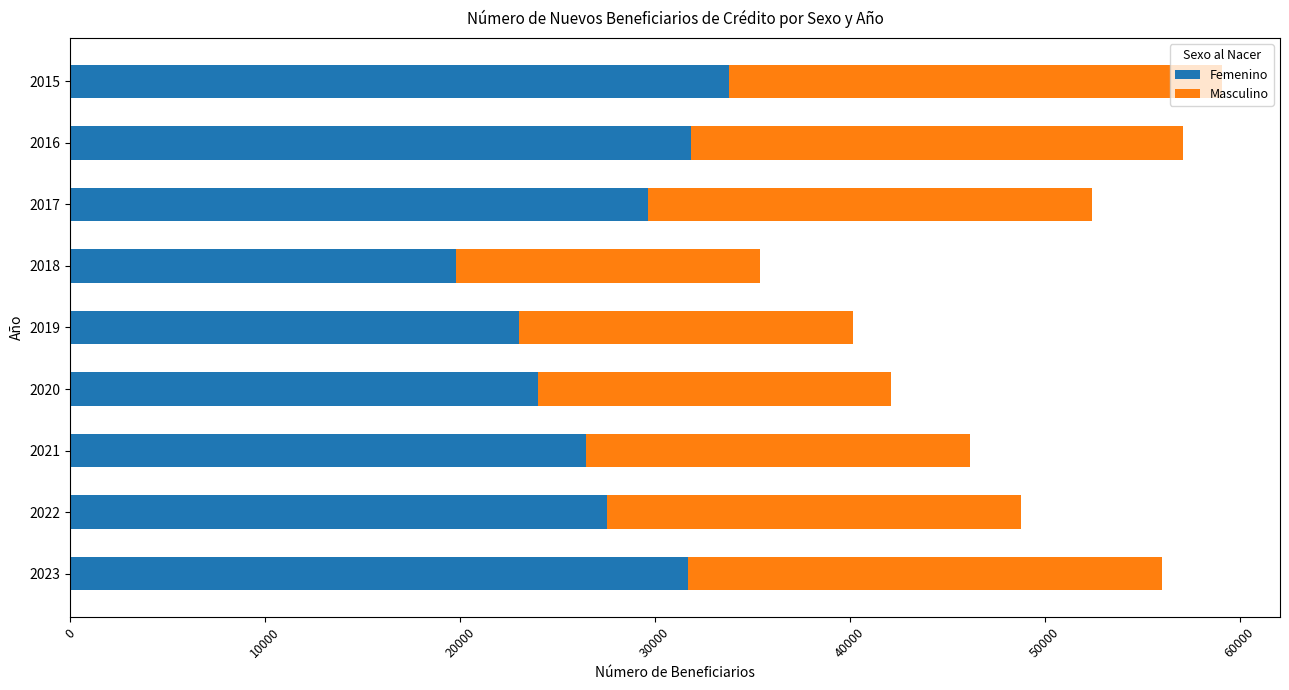

The value of Femenino at 2019 is 32801. True or false?

False